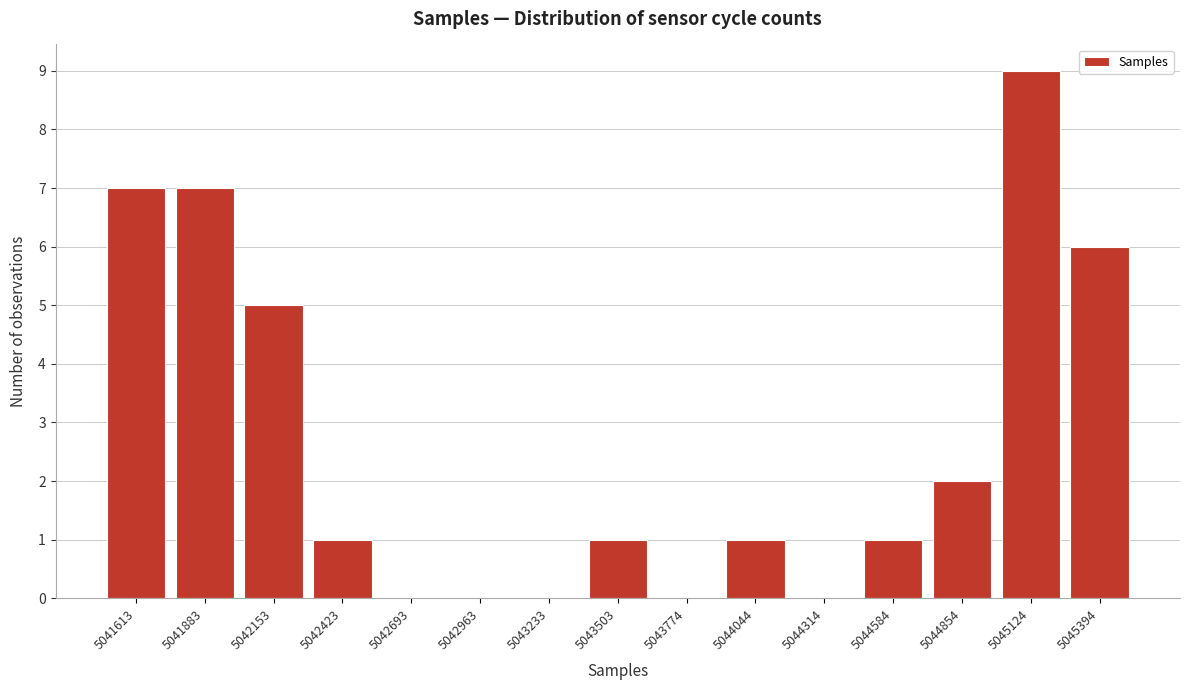

Reading right to left, what are all the values shown in this chart?

5045394=6	5045124=9	5044854=2	5044584=1	5044314=0	5044044=1	5043774=0	5043503=1	5043233=0	5042963=0	5042693=0	5042423=1	5042153=5	5041883=7	5041613=7